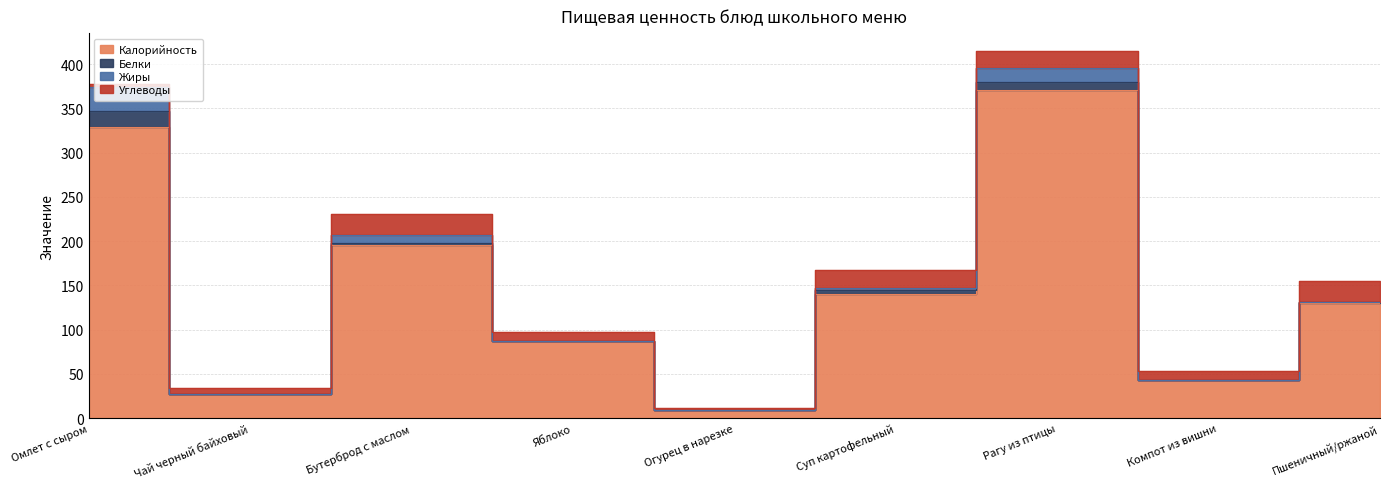

Which series has the widest spread of values?

Калорийность